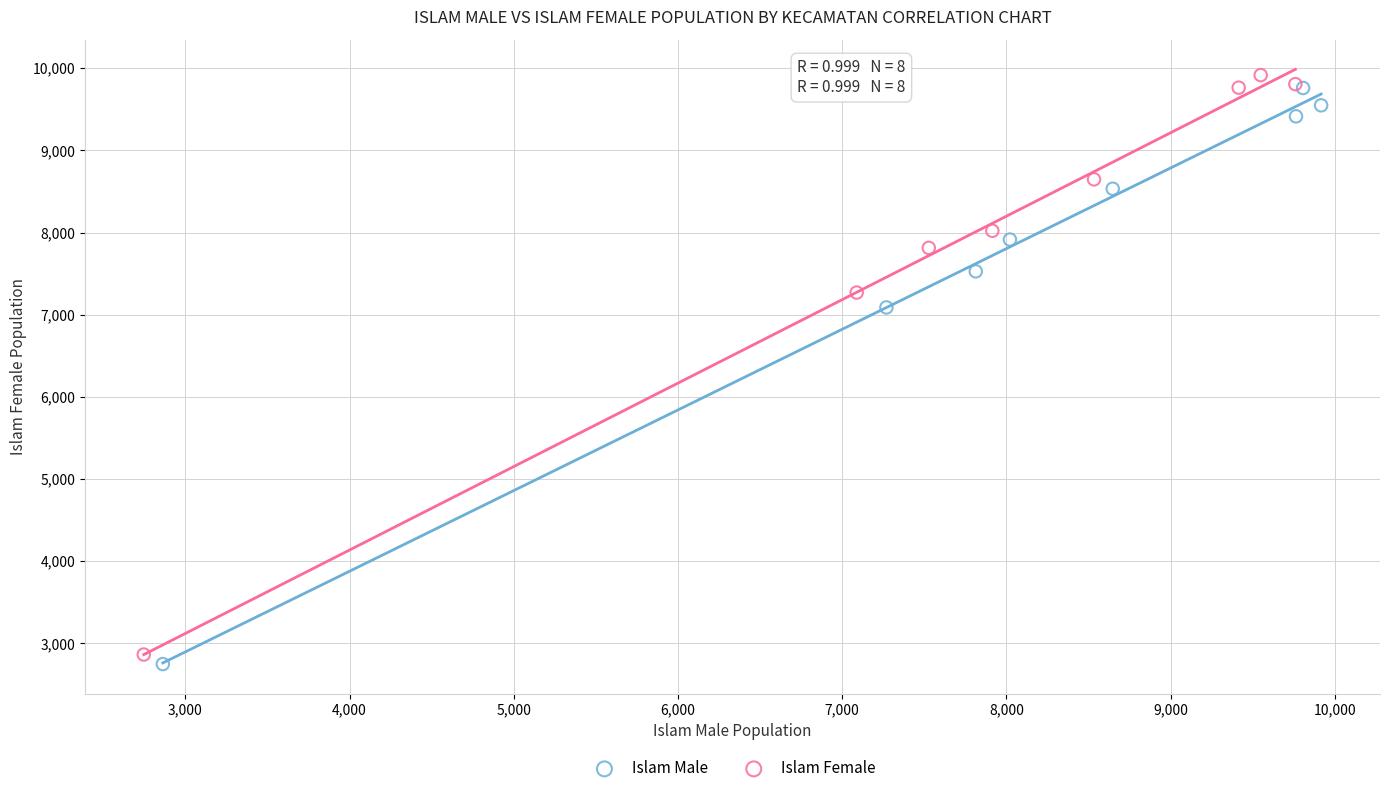

What are all the series names shown in the legend?

Islam Male, Islam Female